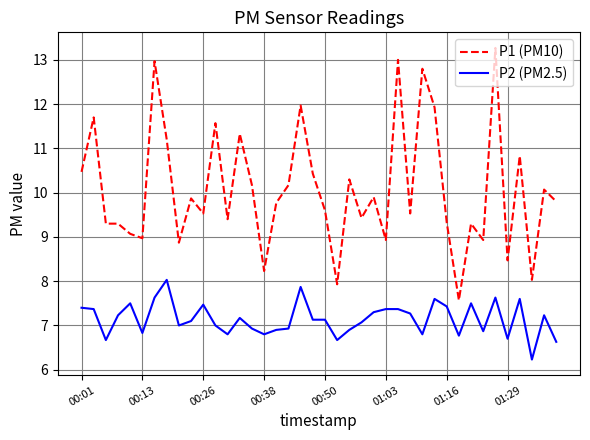

Which series has the largest total across all categories?

P1 (PM10)